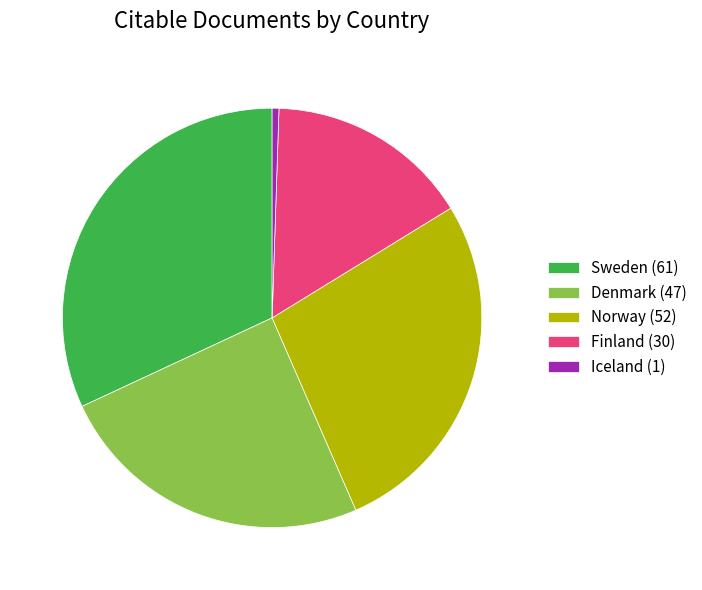

Approximately how many times larger is the value at Denmark (47) compared to Iceland (1)?

47.0